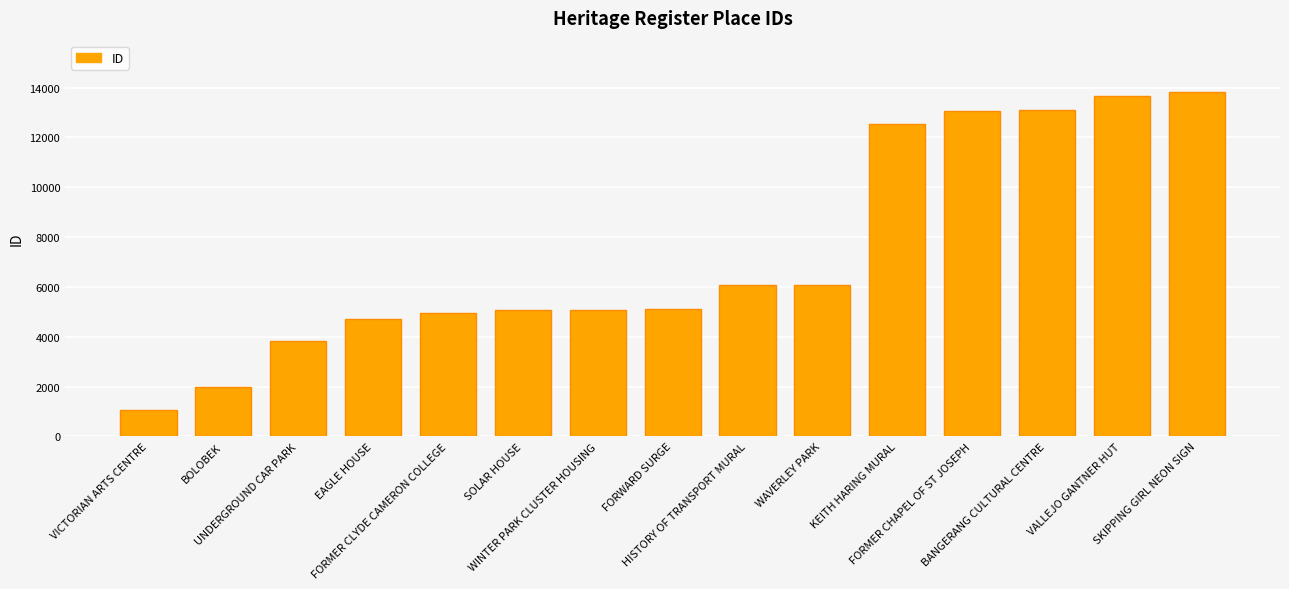

What is the greatest value displayed?

13810